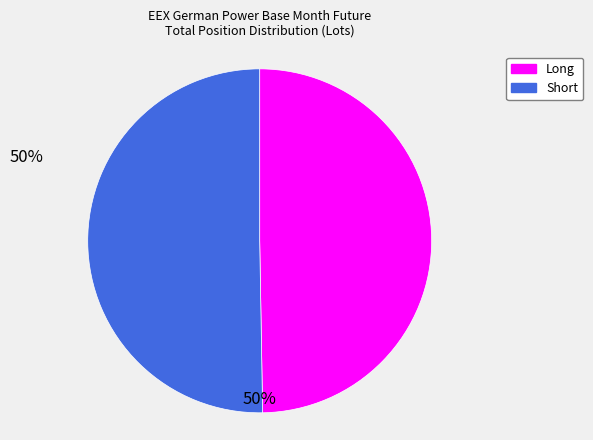

Combined, do Long and Short account for over 50%?

Yes